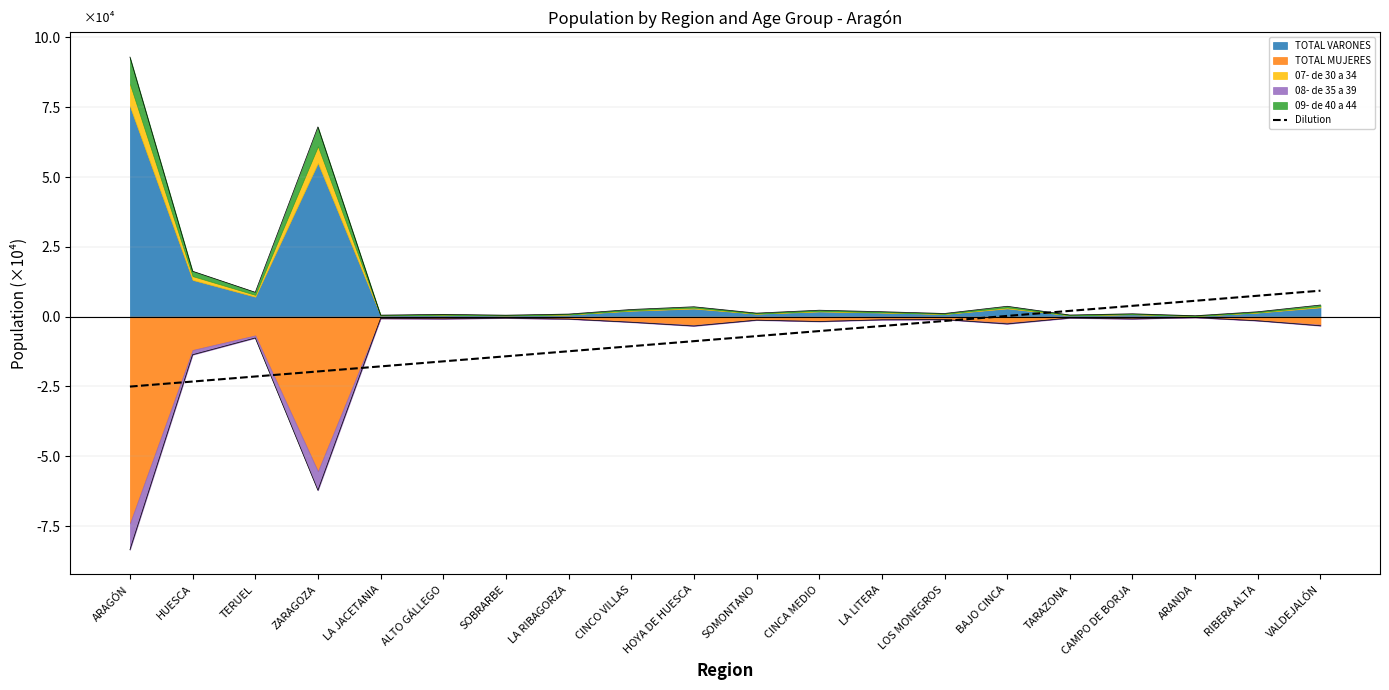

What is the approximate value of Dilution at SOMONTANO?

-0.7